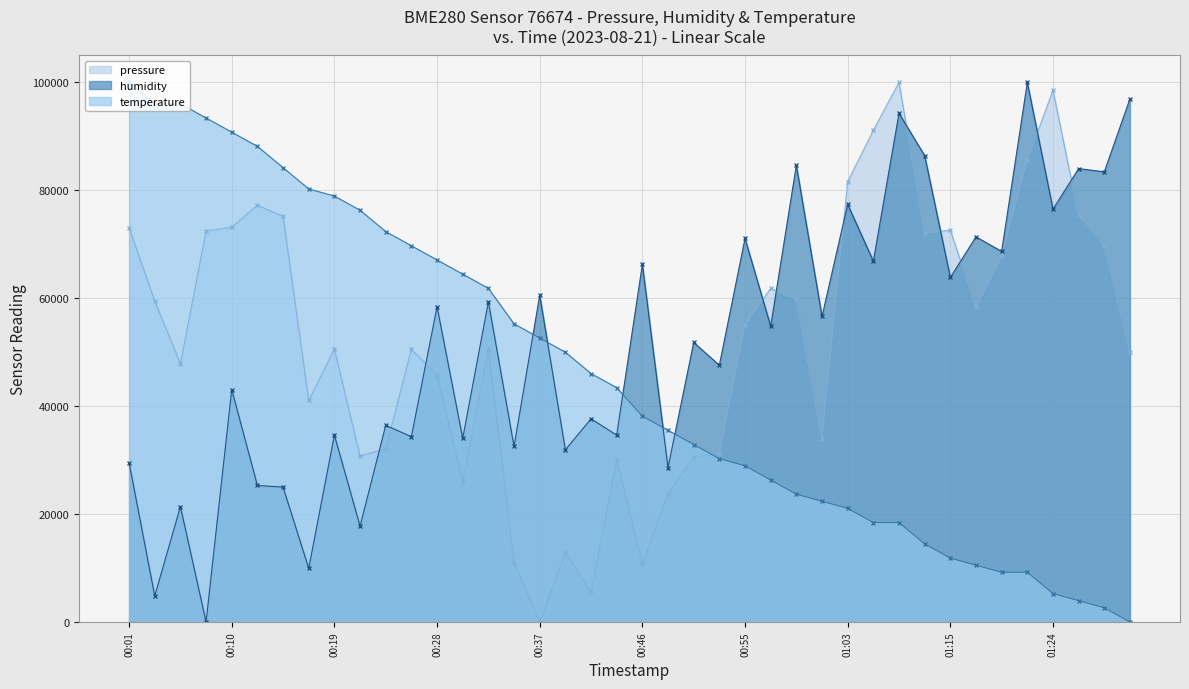

Rank the series by their maximum value, from lowest to highest.

pressure, humidity, temperature